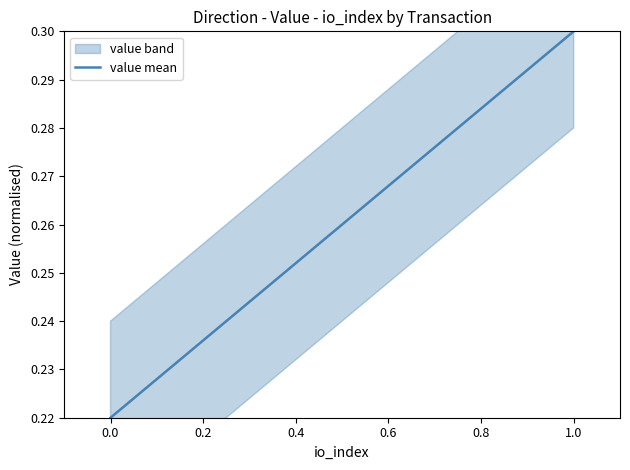

What is the sum of all values?

0.5